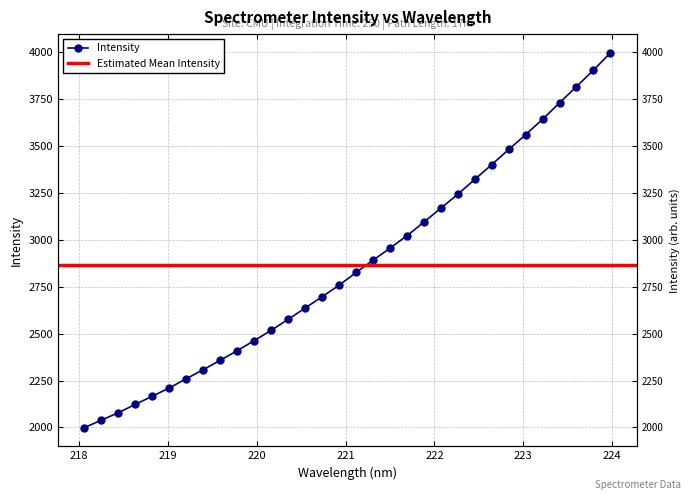

Where is the data nearest to the value 2997?

221.6902